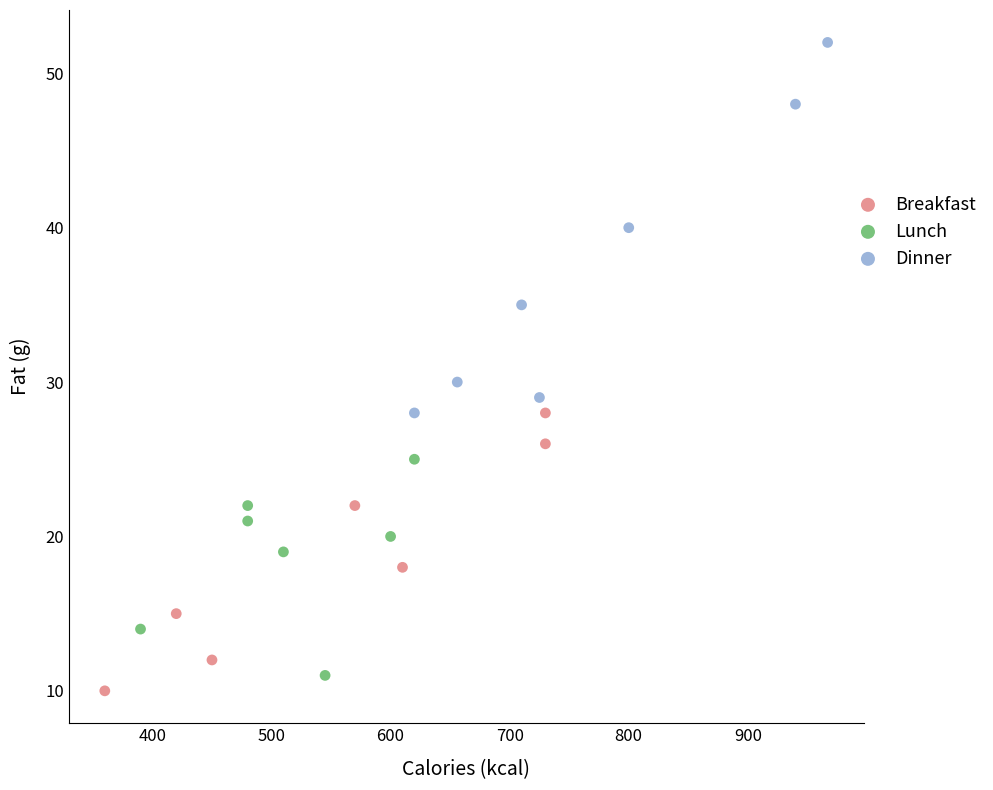

Which series has the widest spread of Y values?

Dinner